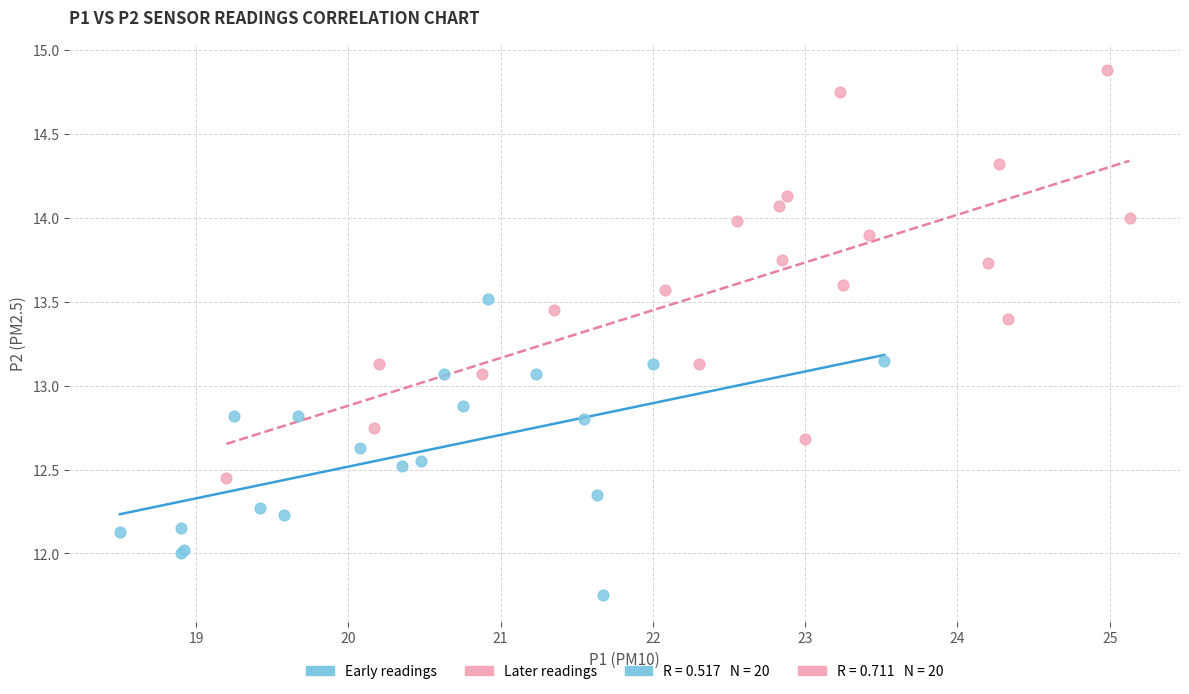

Which series contains the lowest Y value?

Early readings